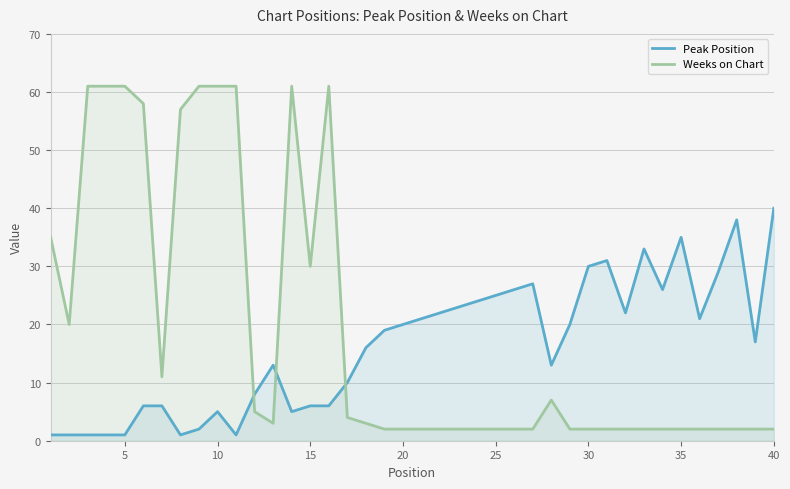

True or false: Weeks on Chart has more than 0 interior local peaks.

True